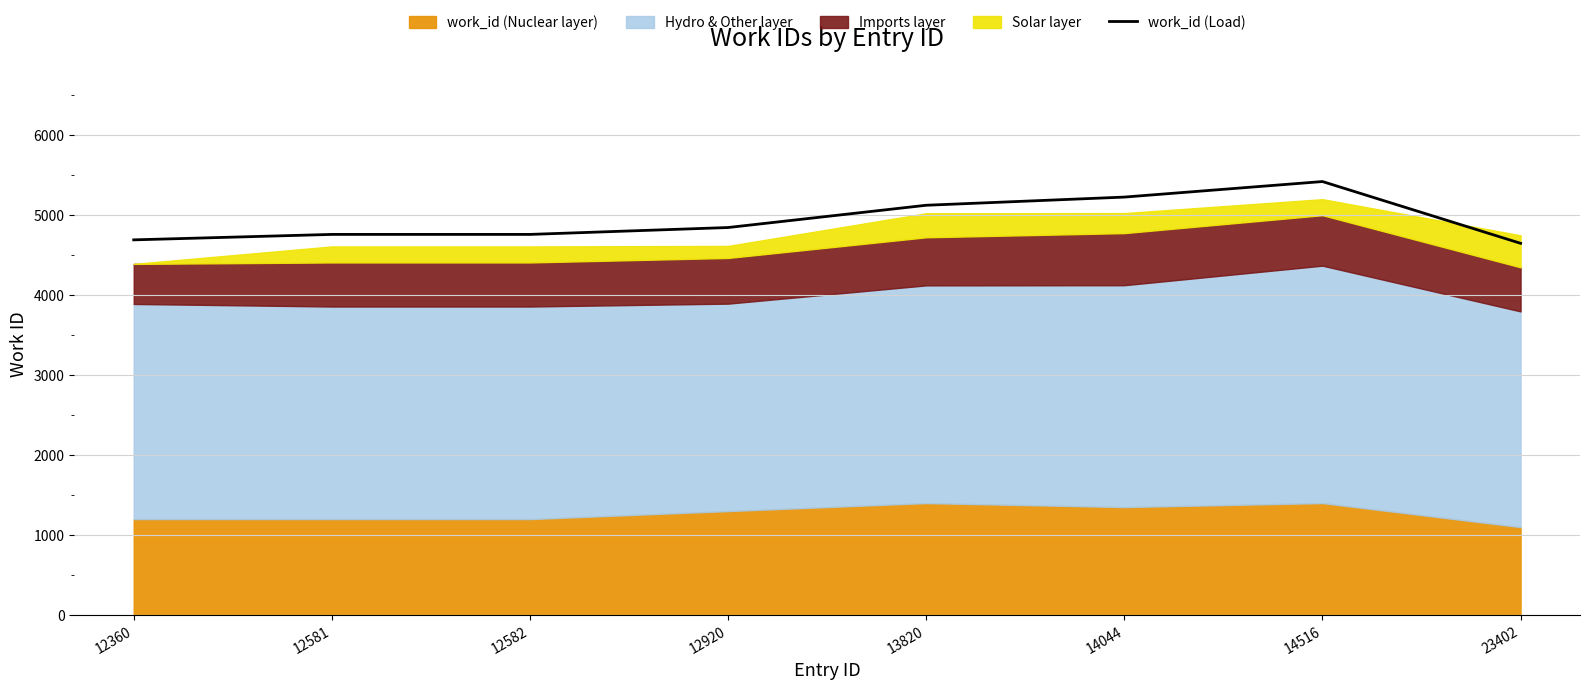

Which category has the lowest value across all series?

23402